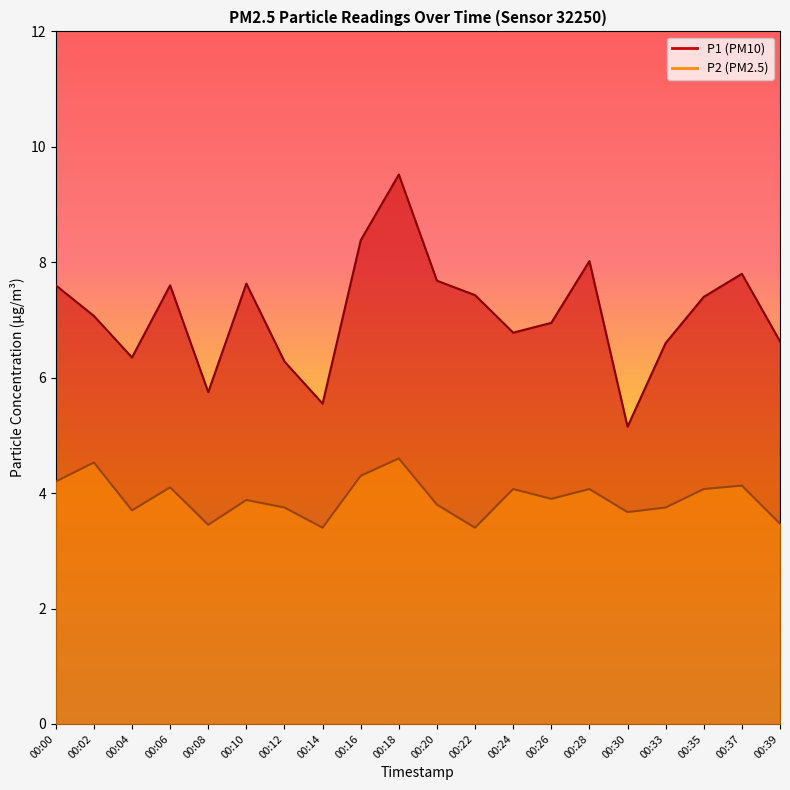

Which series changed the most between 00:10 and 00:12?

P1